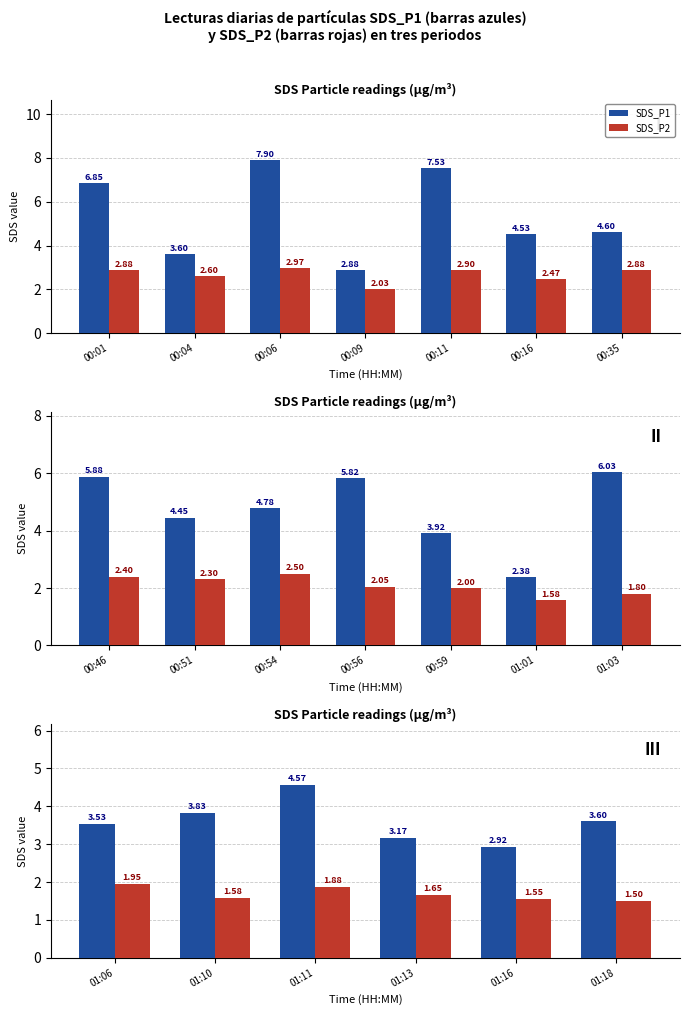

List the series in order of their peak value, highest first.

SDS_P1, SDS_P2